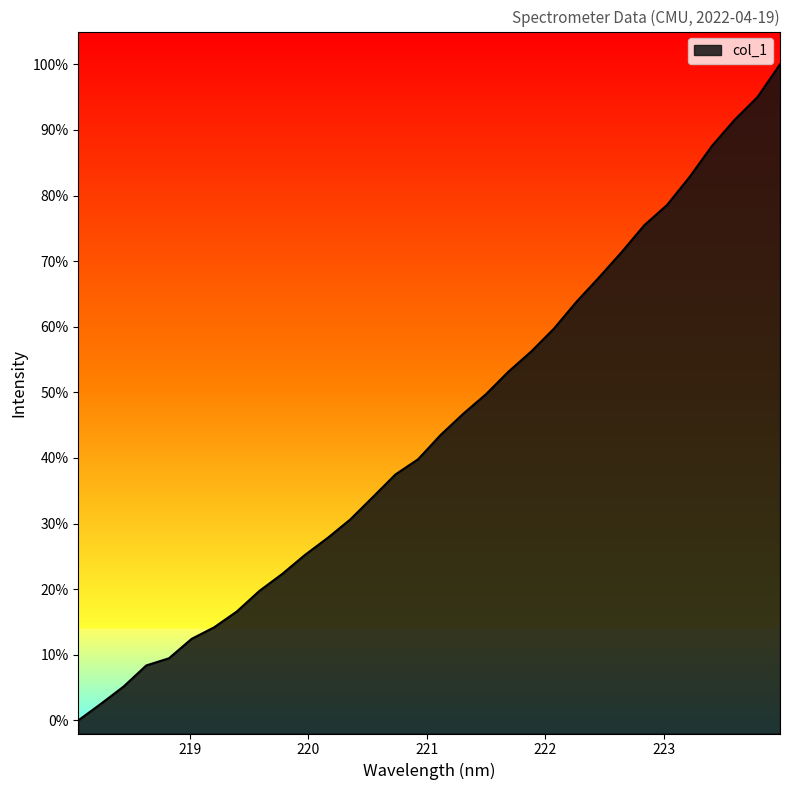

What is the change in value from 219.7801 to 220.7354?

+0.2